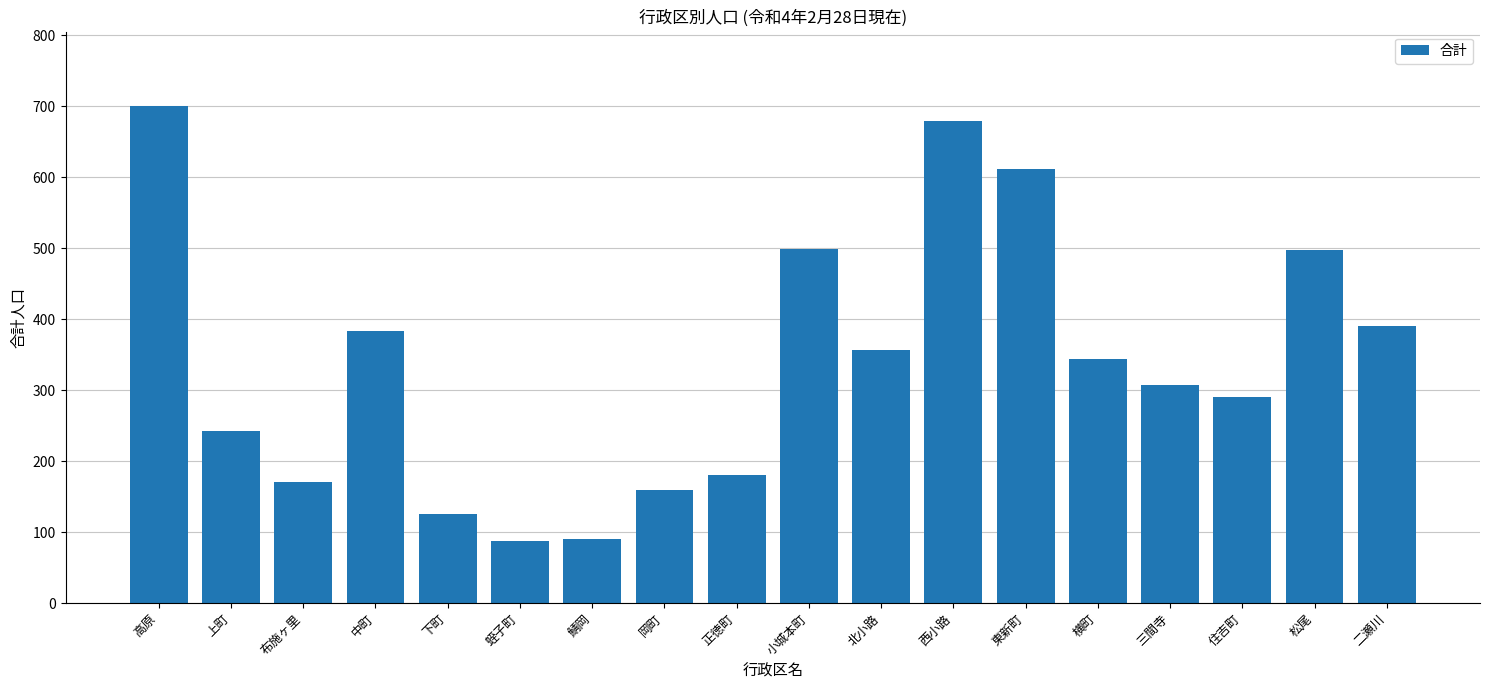

How many data points are less than 344?

9